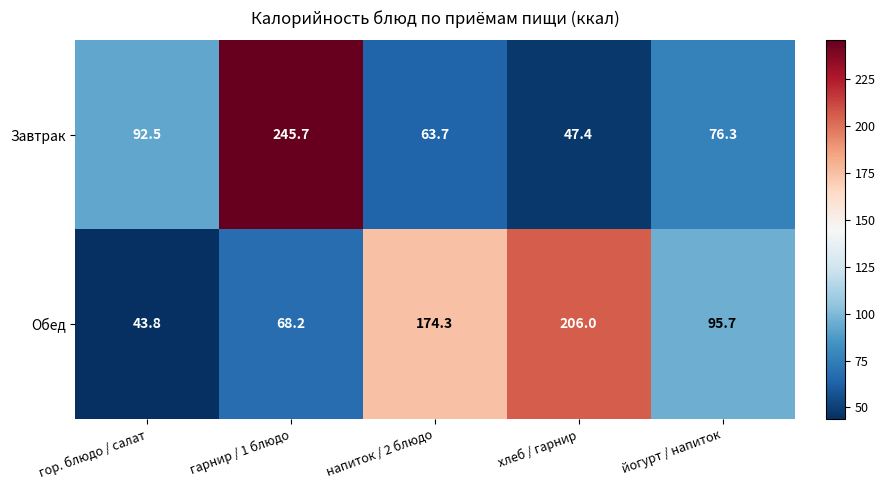

List the series in order of their peak value, lowest first.

Обед, Завтрак